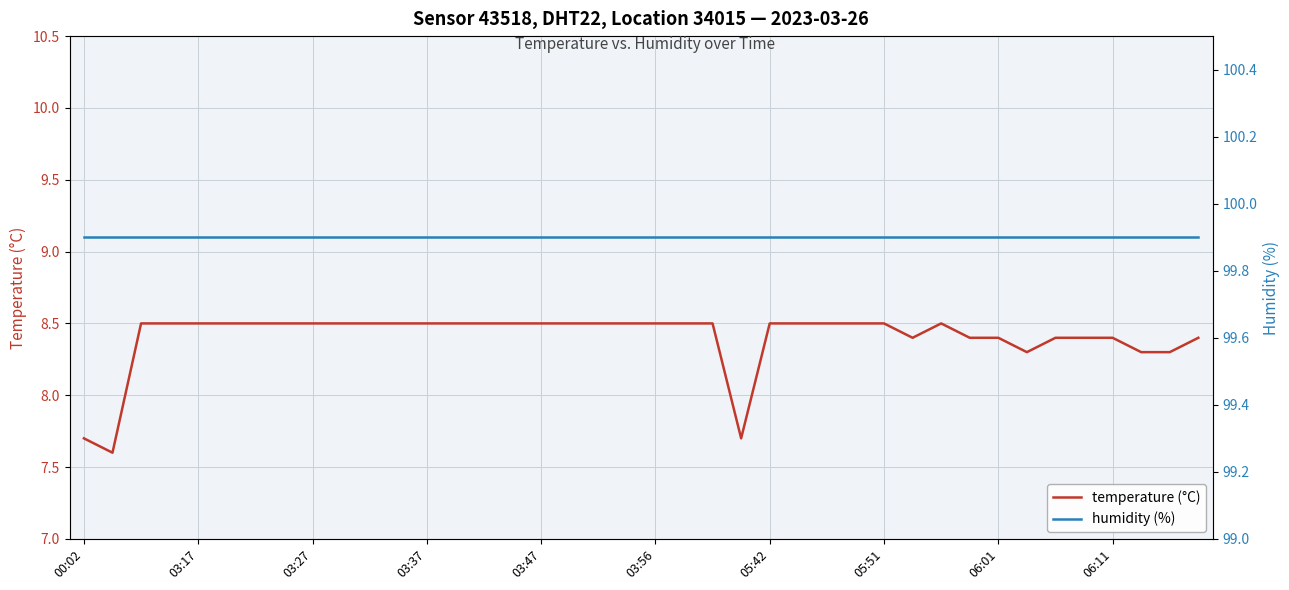

True or false: temperature (°C) and humidity (%) intersect in this chart.

False